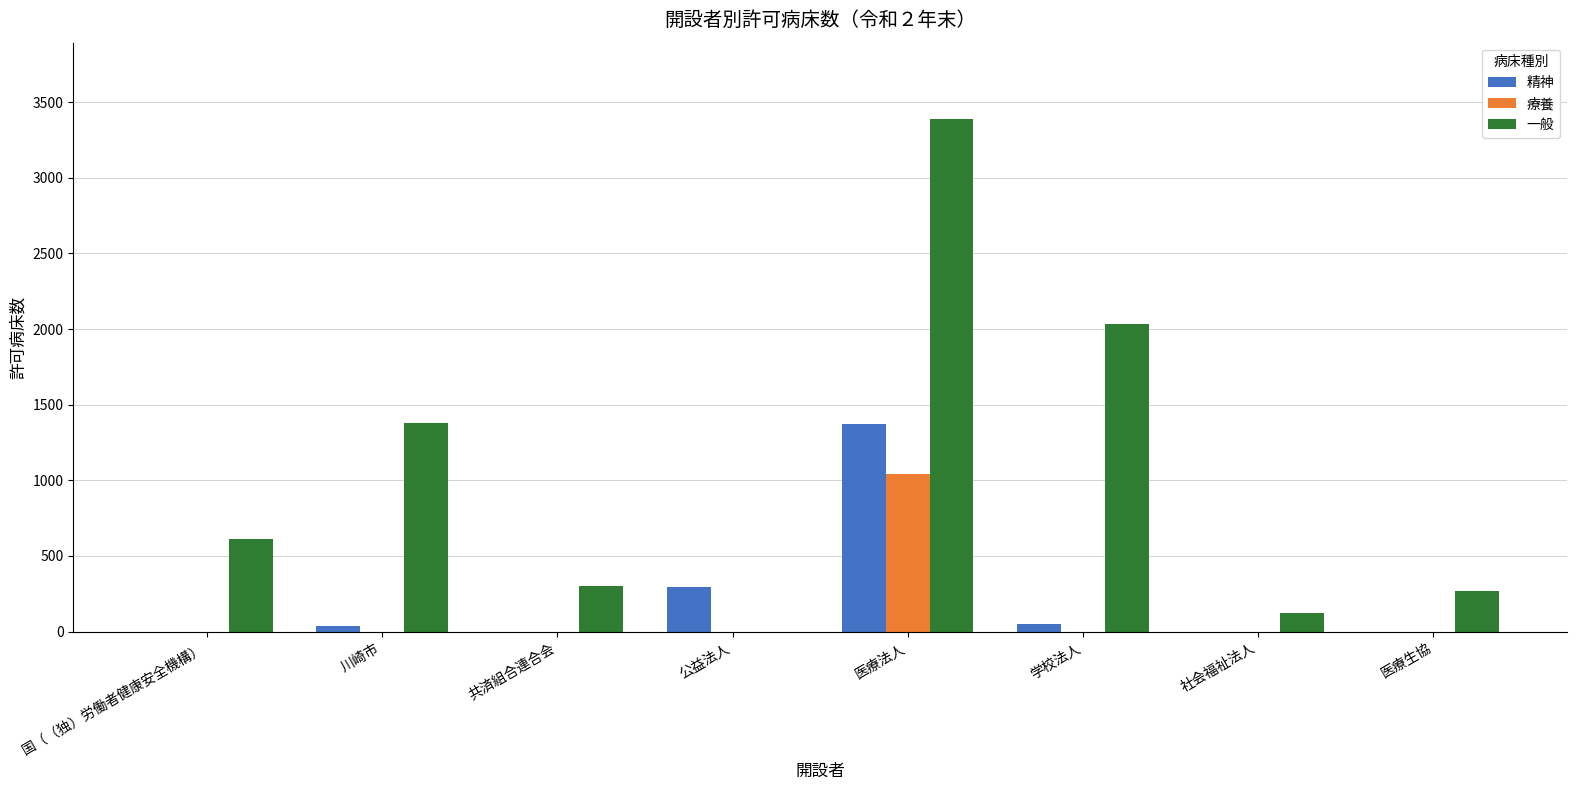

How many categories are shown in the chart?

8